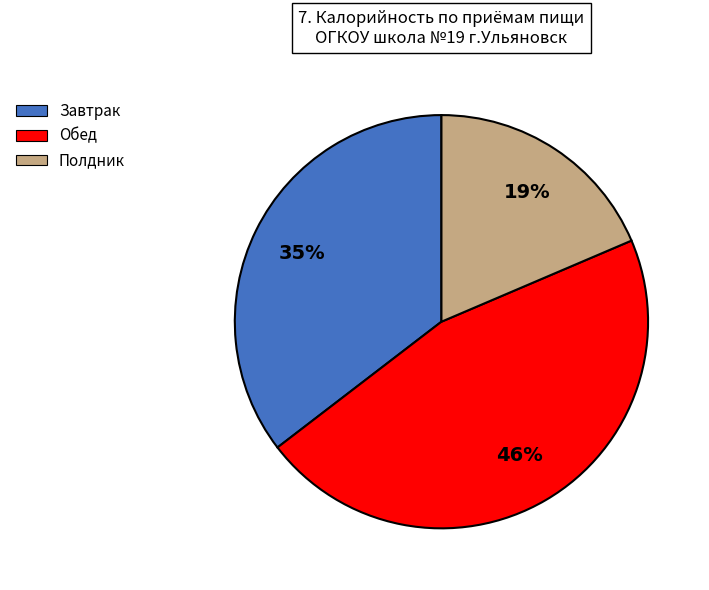

Which slice is the smallest?

Полдник